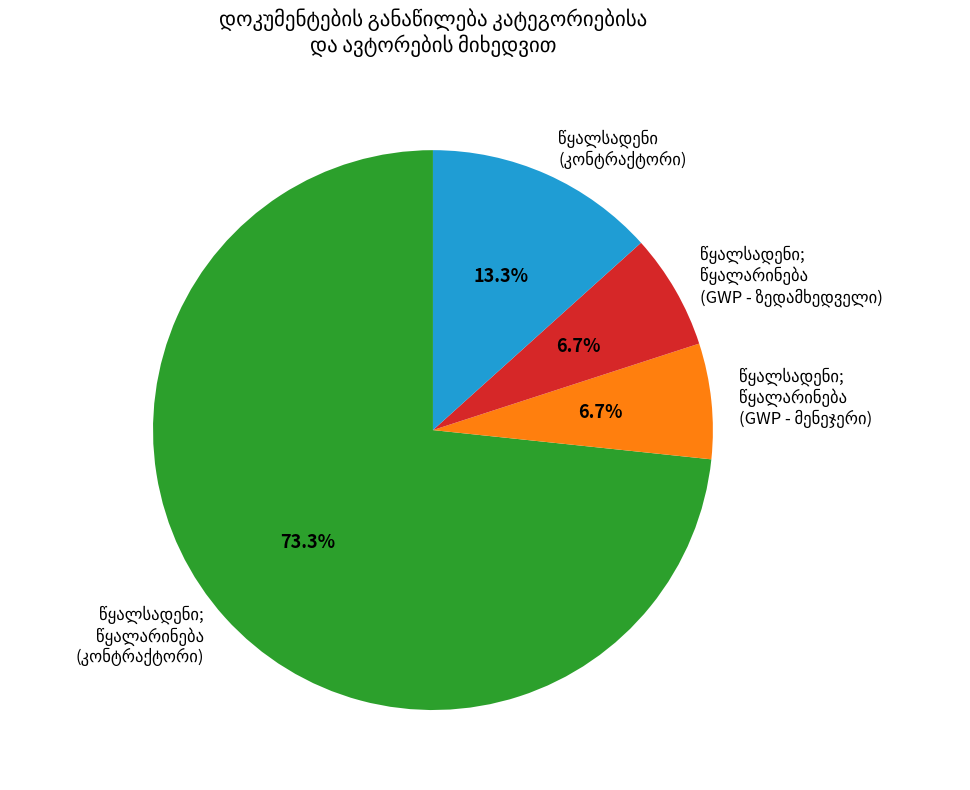

Is there a majority slice in this chart?

Yes